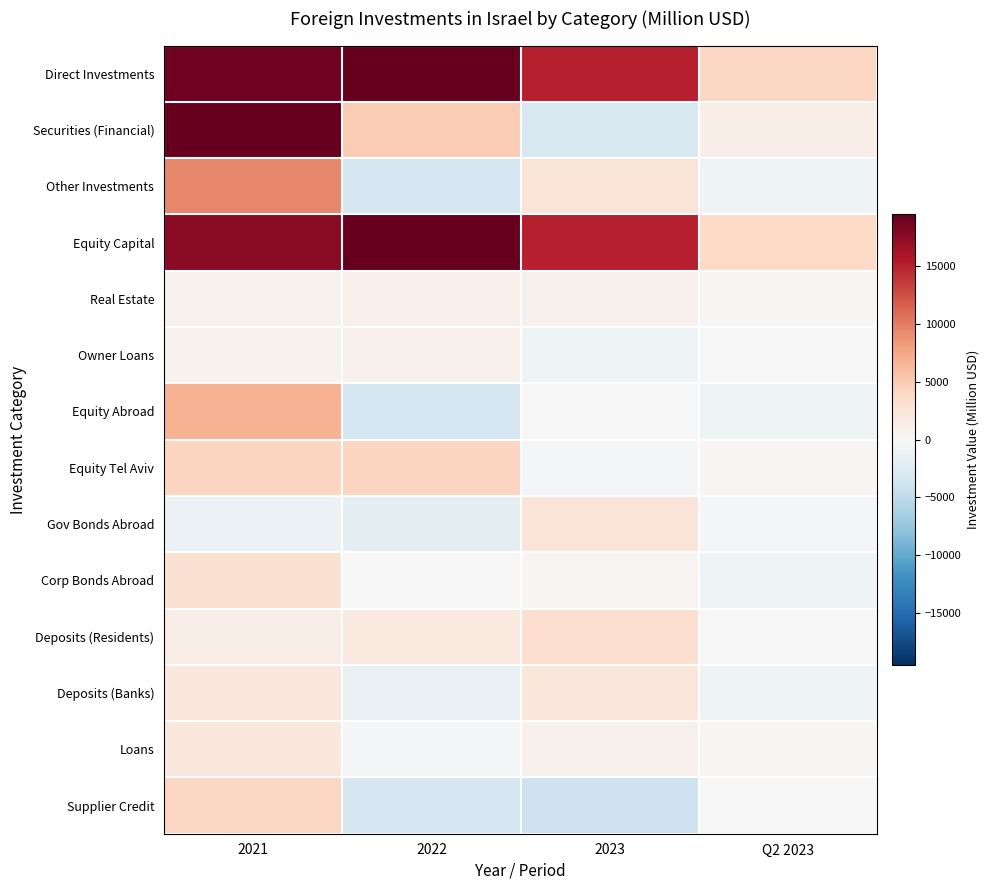

What is the spread (max minus min) of values at Q2 2023?

5110